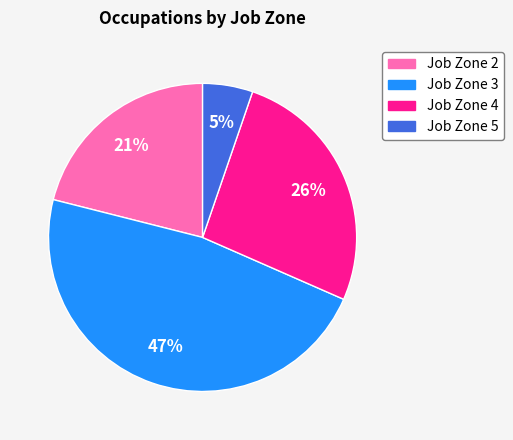

To the nearest percent, what is the average slice percentage?

25%